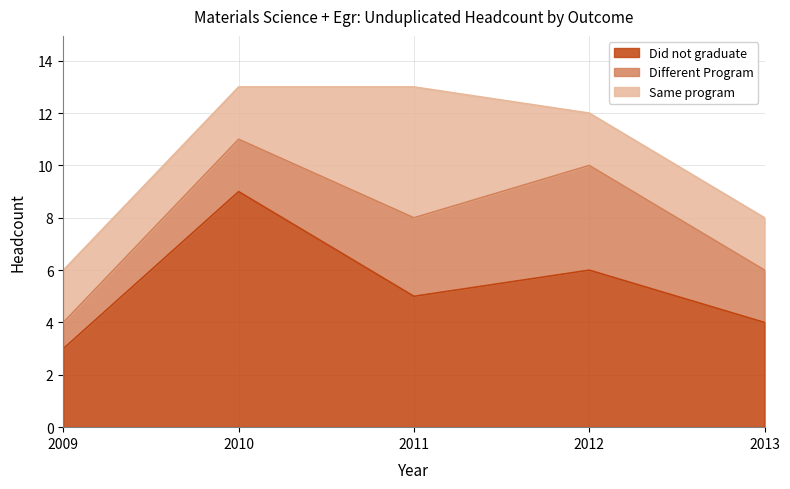

How many intersections are there between Same program and Different Program?

1